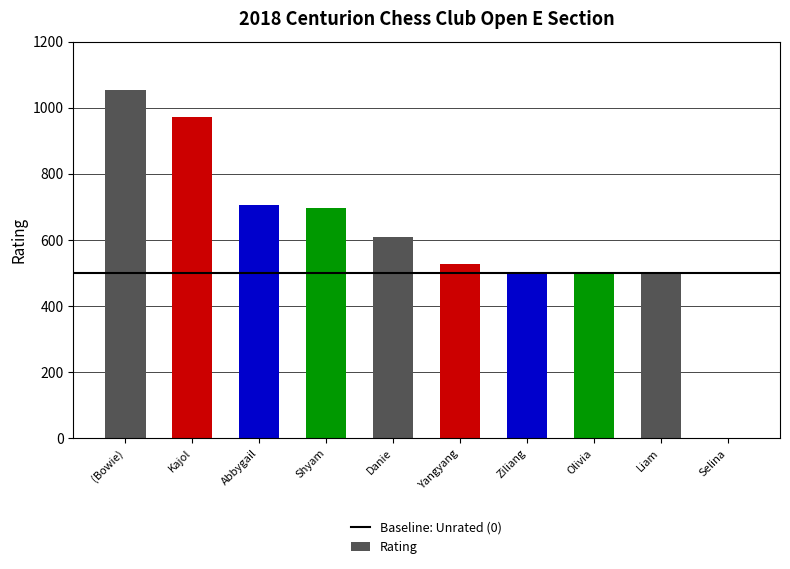

Are the bars horizontal?

No